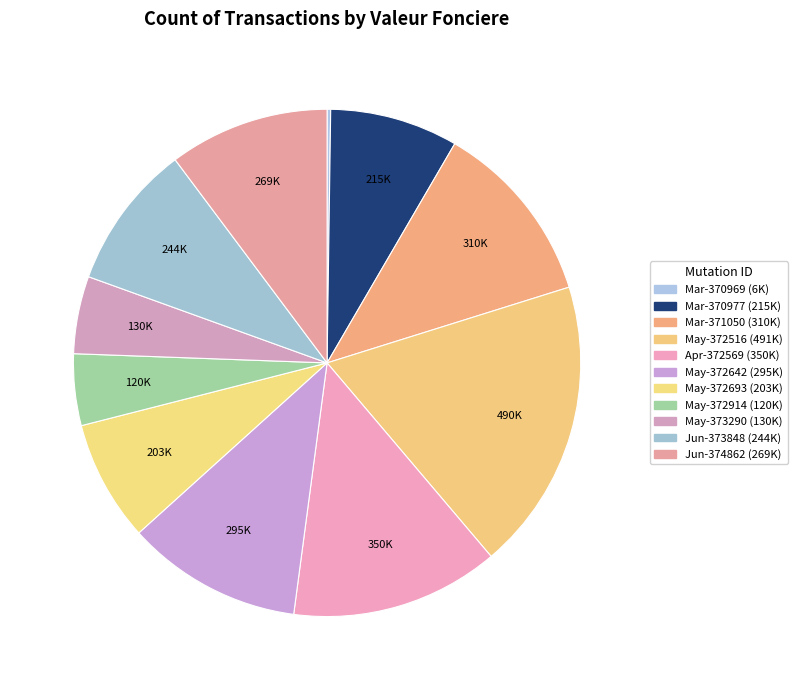

Count the number of slices in the pie.

11